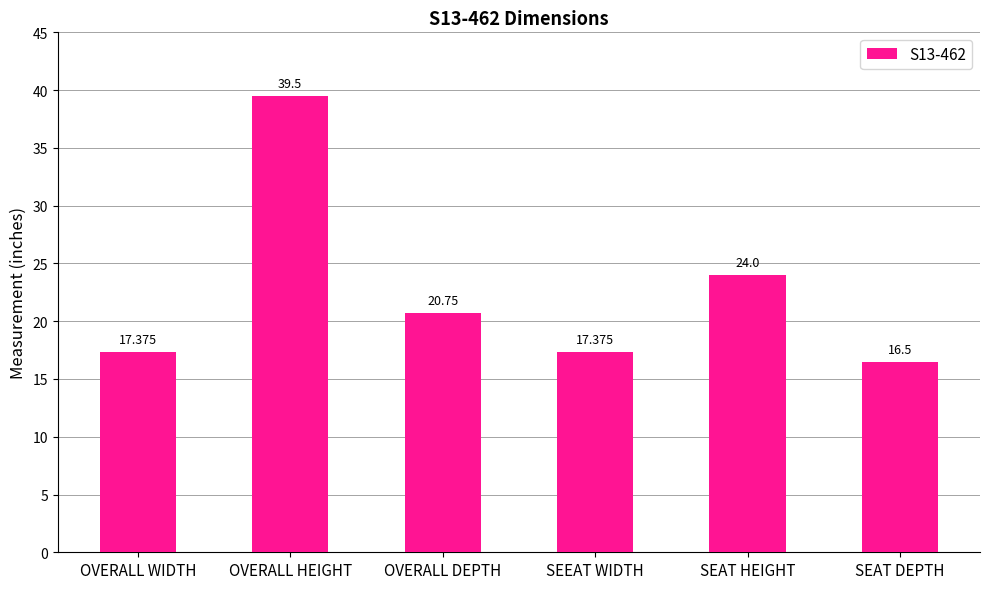

Between OVERALL DEPTH and SEAT HEIGHT, which is larger?

SEAT HEIGHT